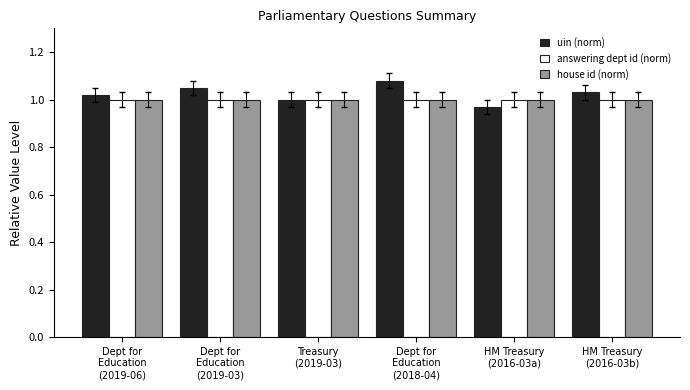

How many bars are there in each group?

3